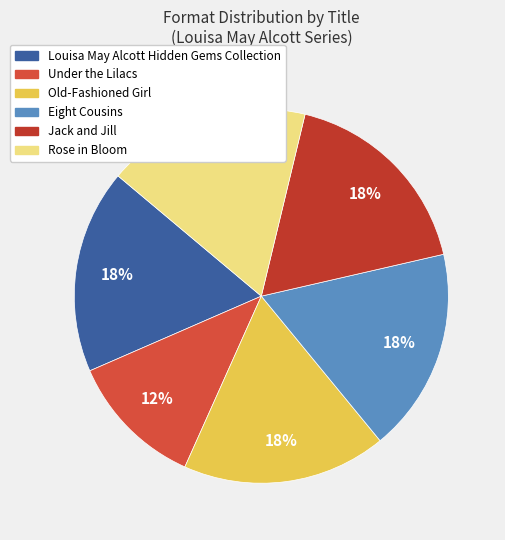

Does Under the Lilacs represent more than half of the total?

No